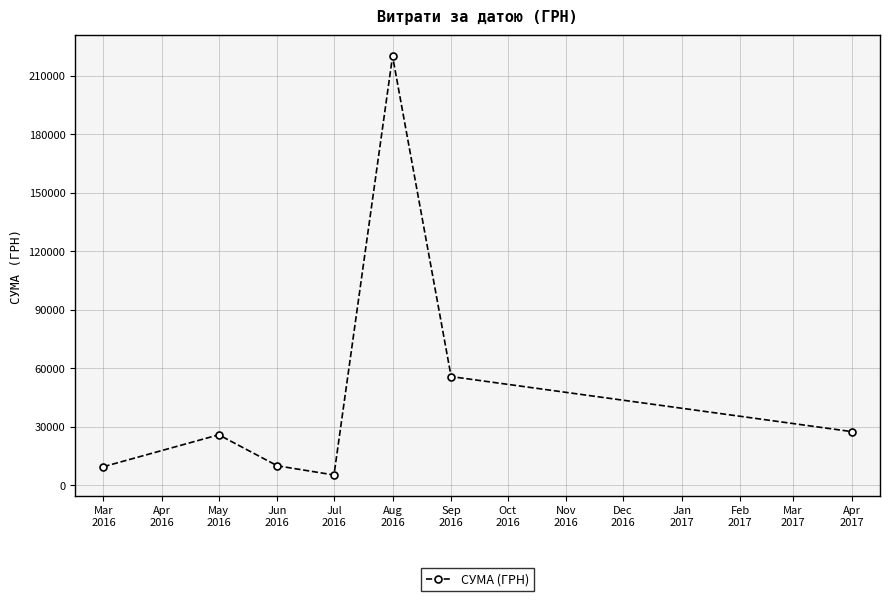

What is the label of the 6th point from the right?

May
2016